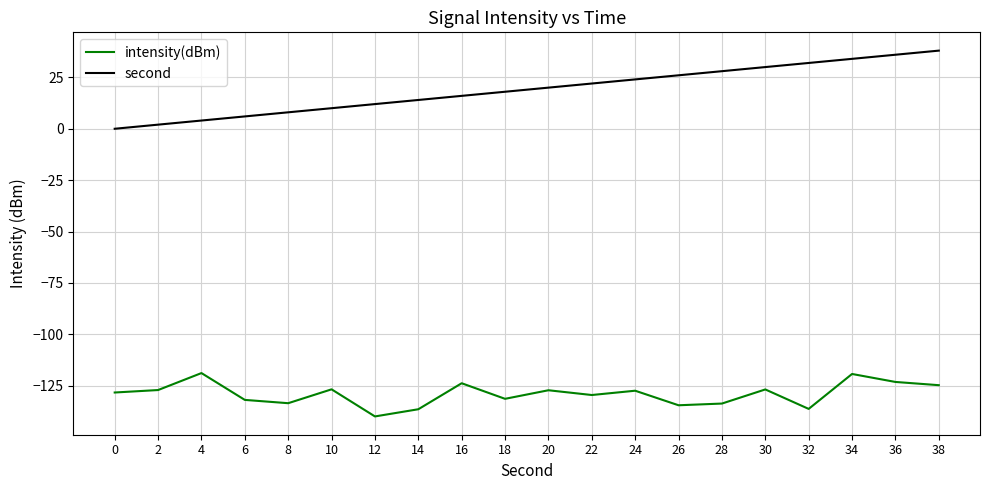

Read the intensity(dBm) value at 0.

-128.3